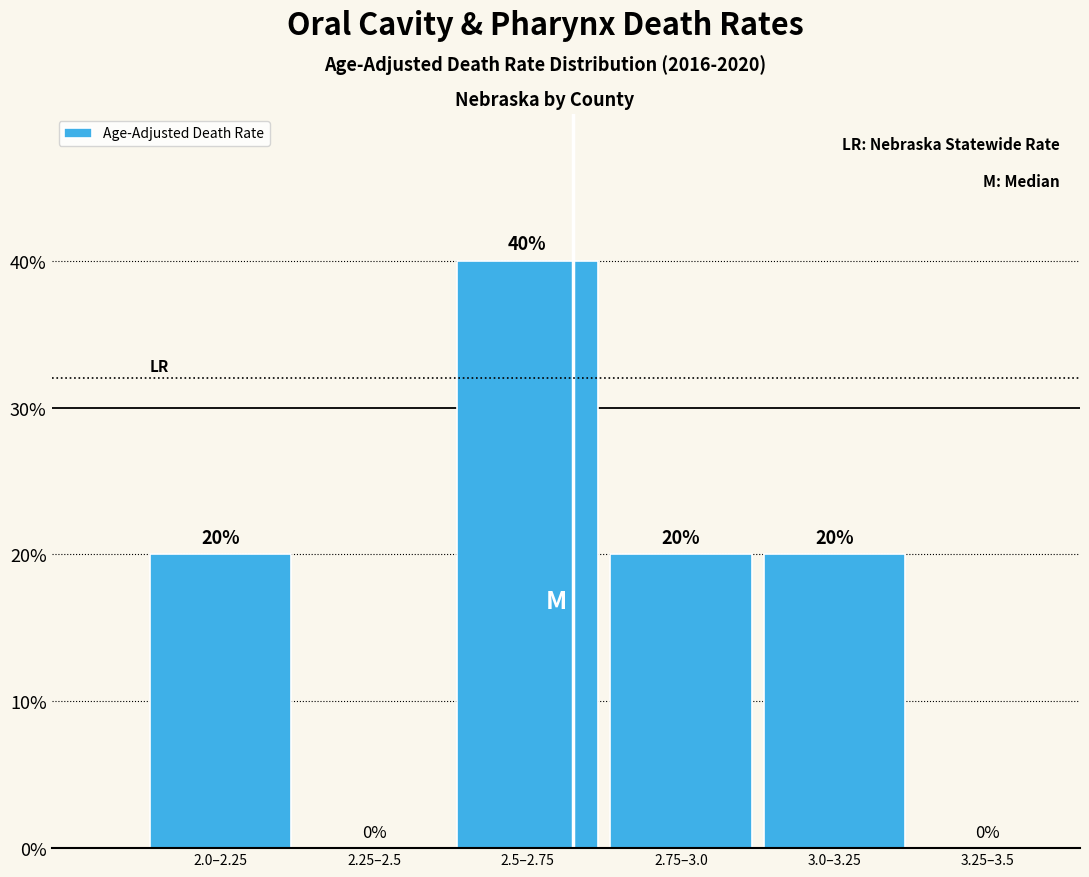

Reading right to left, extract all data points from this chart.

3.25–3.5=0	3.0–3.25=20	2.75–3.0=20	2.5–2.75=40	2.25–2.5=0	2.0–2.25=20